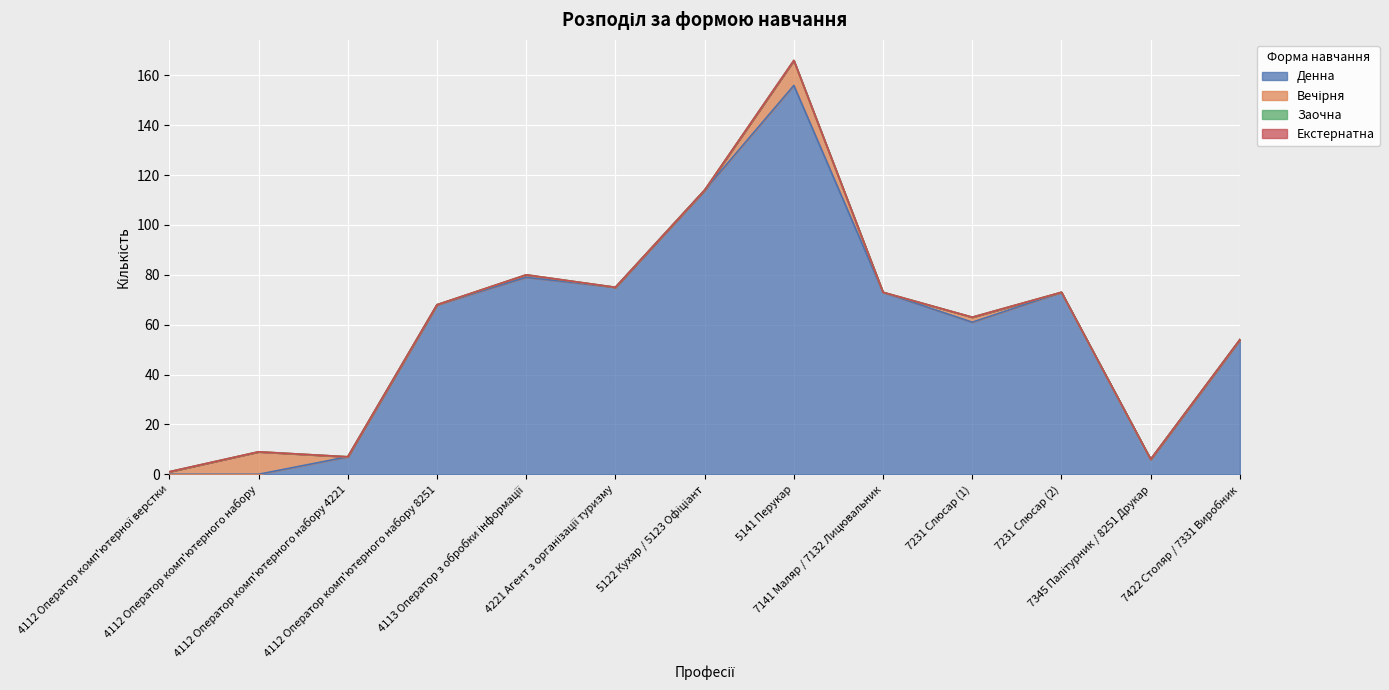

True or false: Денна has a value of 73 at 7141 Маляр / 7132 Лицювальник.

True